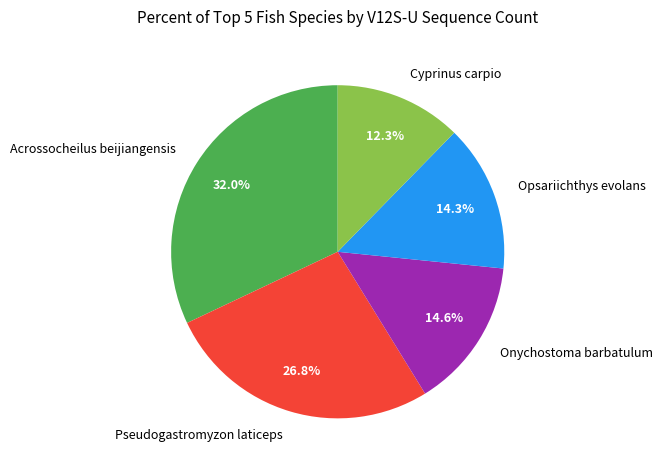

How many slices are in this pie chart?

5